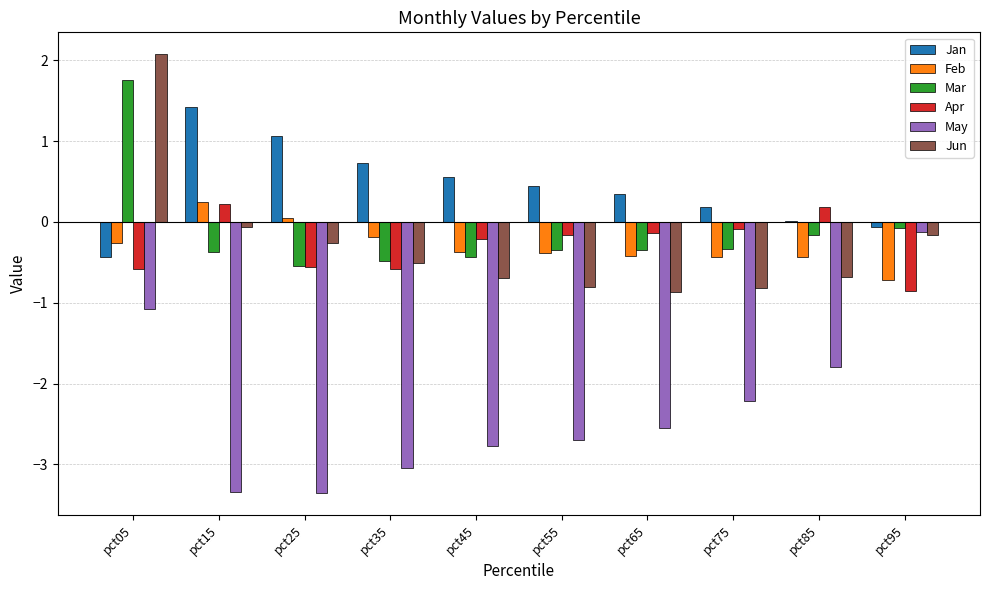

The value of Apr at pct05 is -0.2. True or false?

False